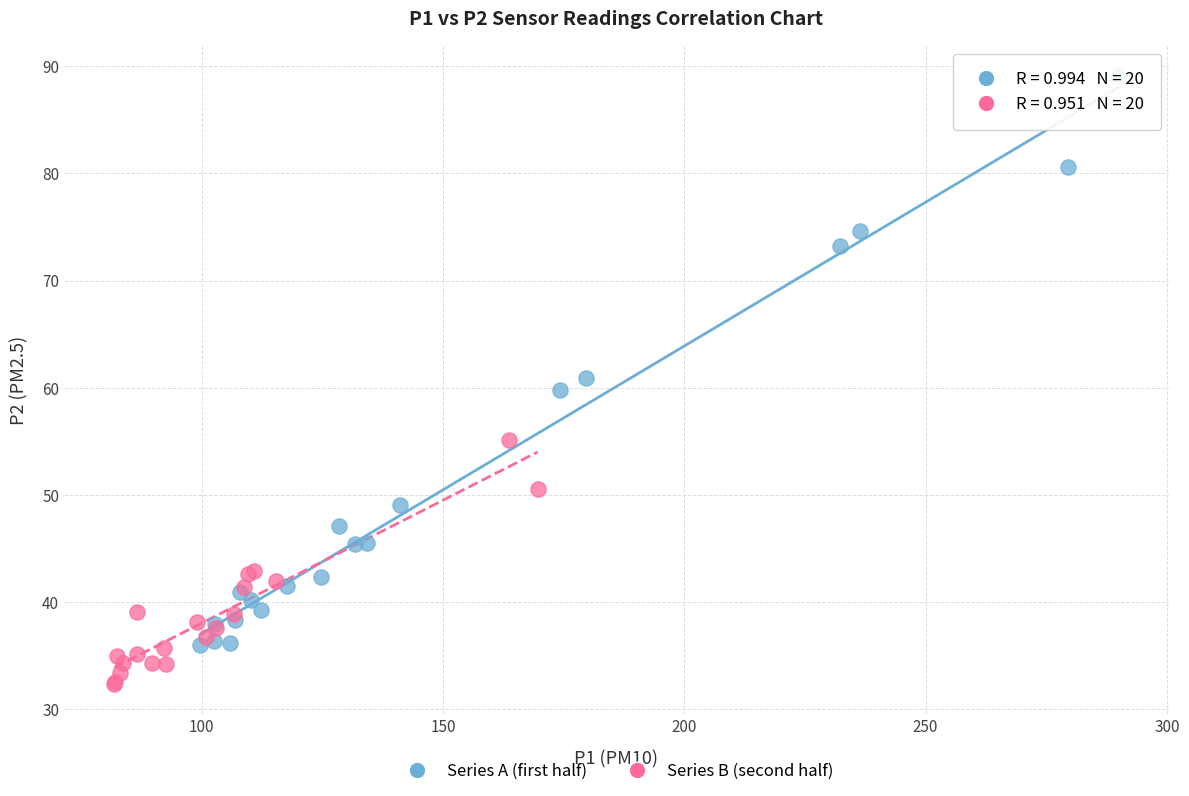

Which series contains the lowest Y value?

Series B (second half)